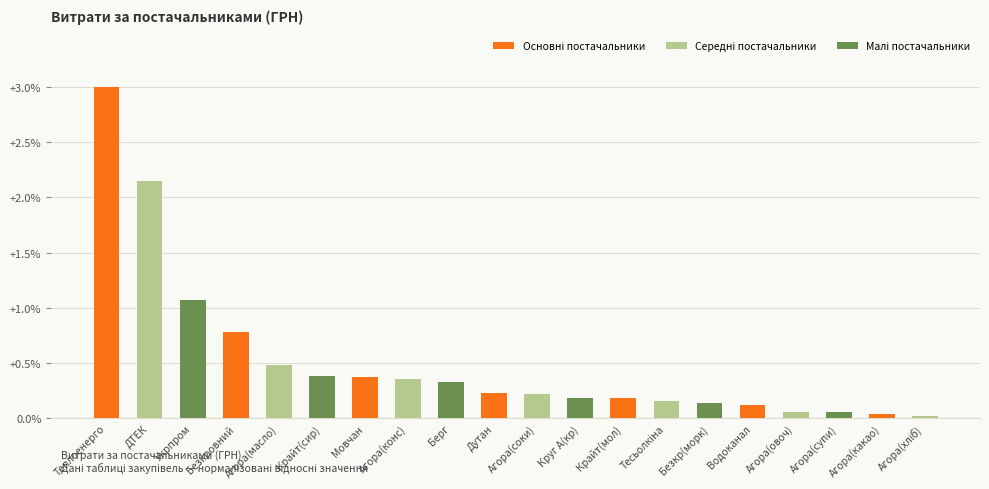

The chart shows a value of 0.7 at Агора(масло). True or false?

False